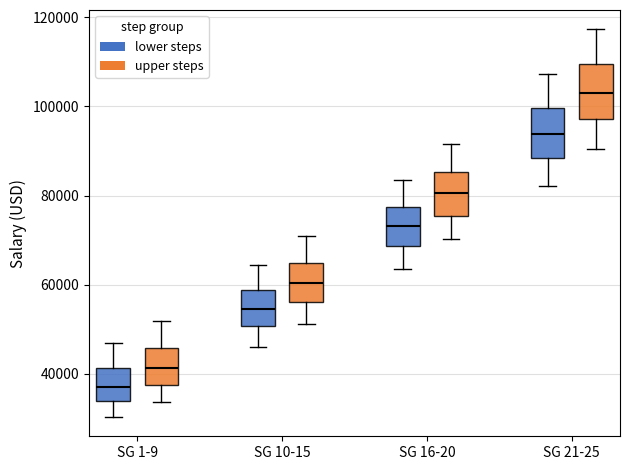

Reading left to right, transcribe this box plot: for each box, give where its median line is, the range the box spans, and where its two whiskers end, as read against the y-axis. The values are not printed on the chart, so give them approximately, as read against the axis.

SG 1-9 (lower steps): median 38000, box 34000 to 42000, whiskers 30000 to 48000
SG 1-9 (upper steps): median 42000, box 38000 to 46000, whiskers 34000 to 52000
SG 10-15 (lower steps): median 54000, box 50000 to 58000, whiskers 46000 to 64000
SG 10-15 (upper steps): median 60000, box 56000 to 64000, whiskers 52000 to 70000
SG 16-20 (lower steps): median 74000, box 68000 to 78000, whiskers 64000 to 84000
SG 16-20 (upper steps): median 80000, box 76000 to 86000, whiskers 70000 to 92000
SG 21-25 (lower steps): median 94000, box 88000 to 100000, whiskers 82000 to 108000
SG 21-25 (upper steps): median 104000, box 98000 to 110000, whiskers 90000 to 118000